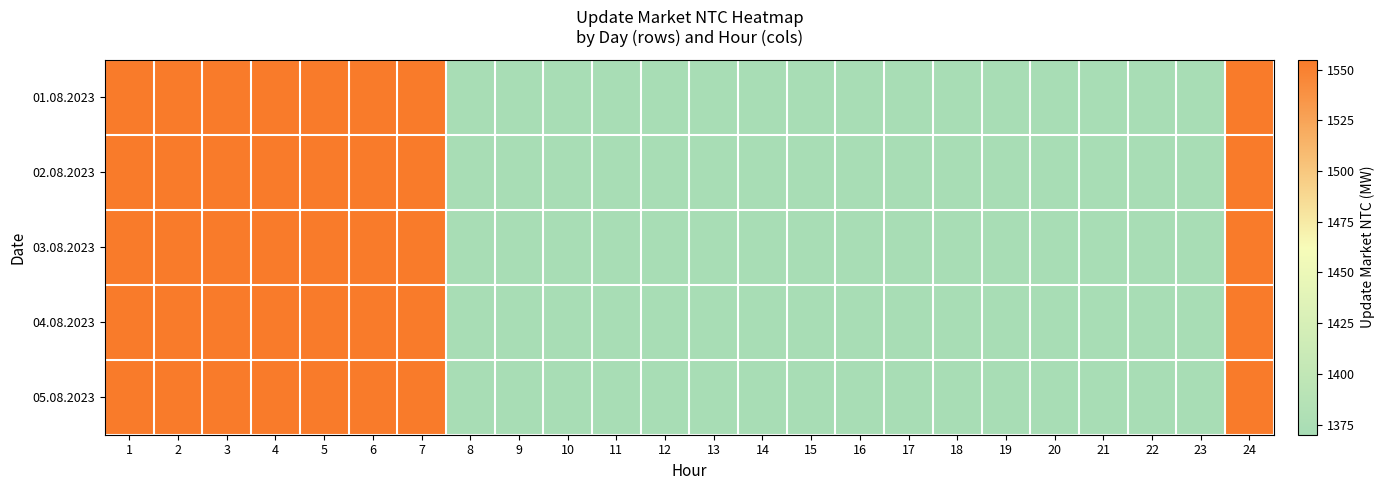

Which series has the widest spread of values?

01.08.2023